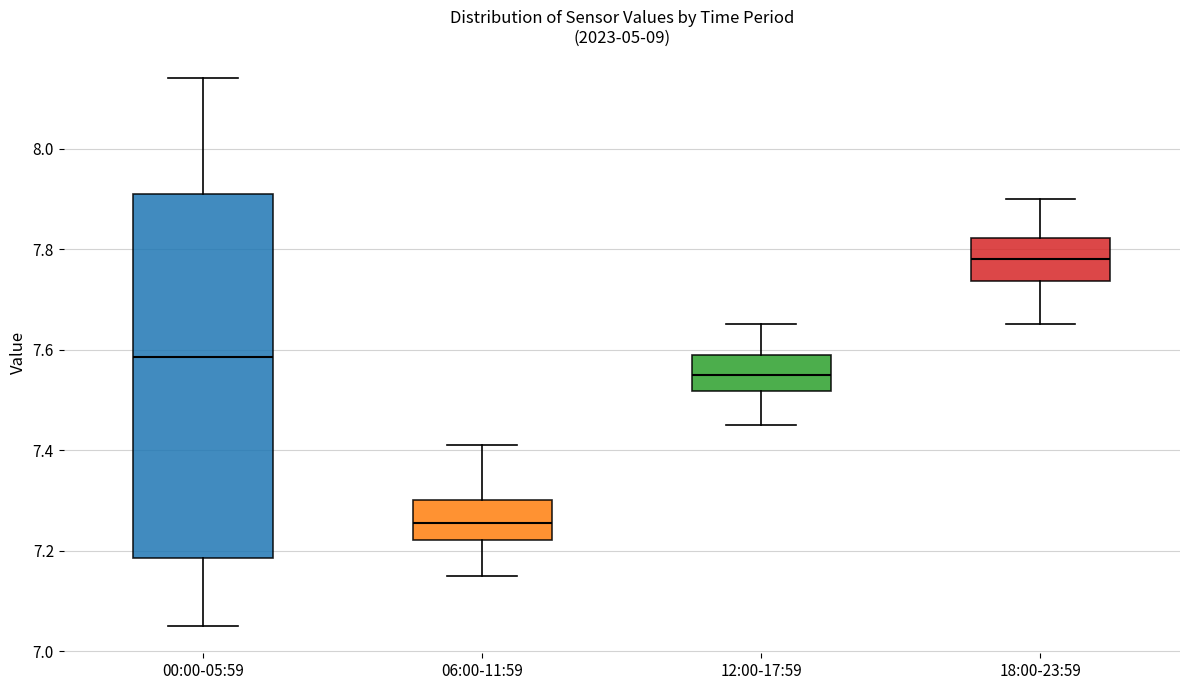

Comparing the boxes themselves (not the whiskers), which one is the tallest?

00:00-05:59